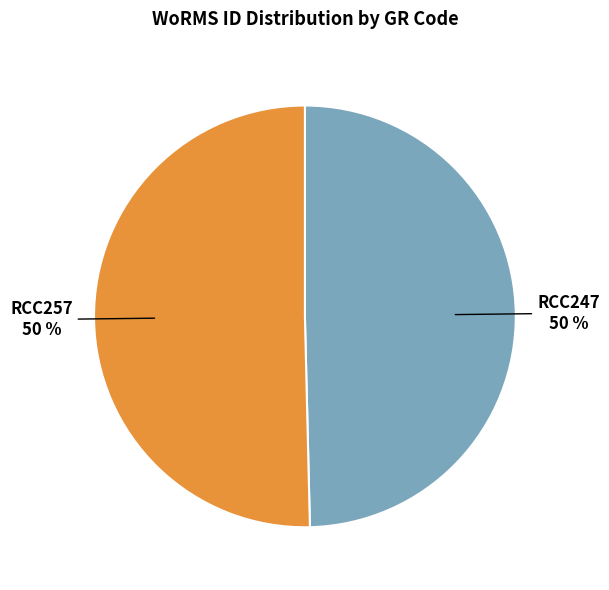

Is it true that RCC257 is 57% of the pie?

False